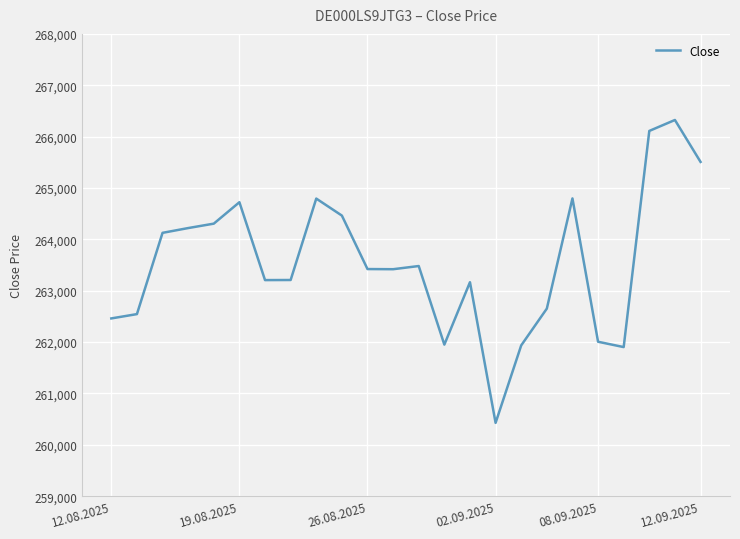

What is the difference between the maximum and minimum values?

5896